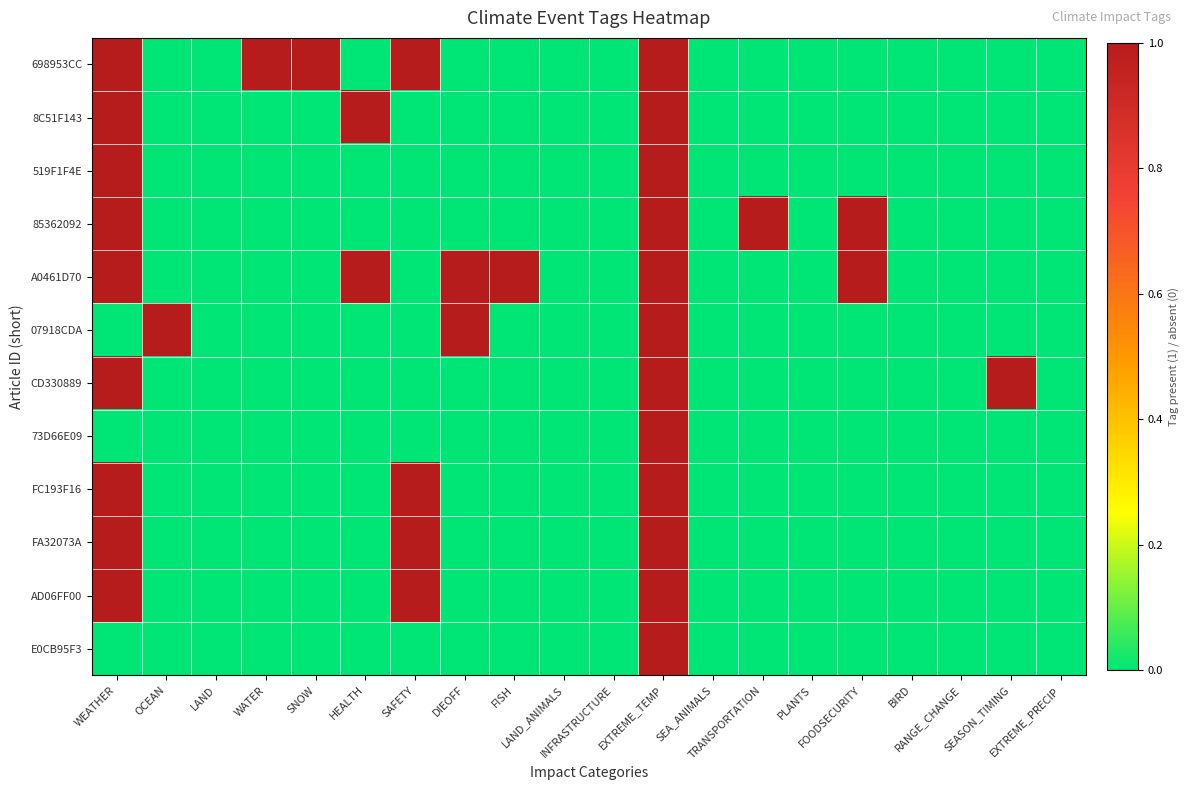

Rank the series by their maximum value, from highest to lowest.

698953CC, 8C51F143, 519F1F4E, 85362092, A0461D70, 07918CDA, CD330889, 73D66E09, FC193F16, FA32073A, AD06FF00, E0CB95F3